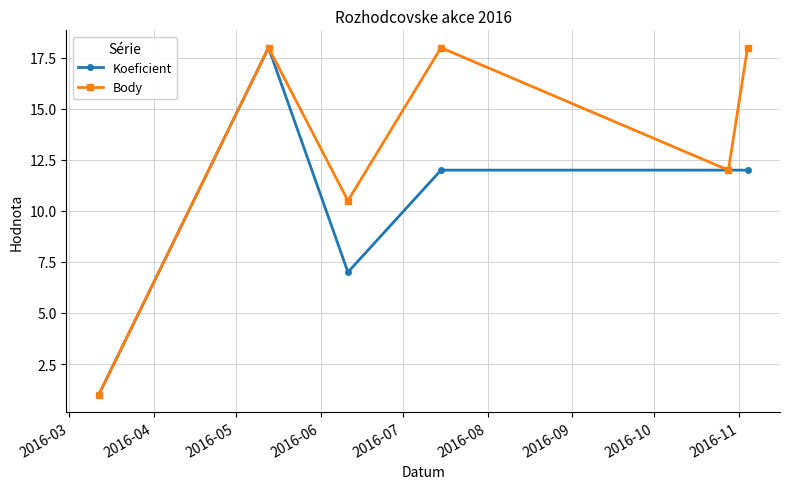

At how many categories does at least one series exceed 10?

5